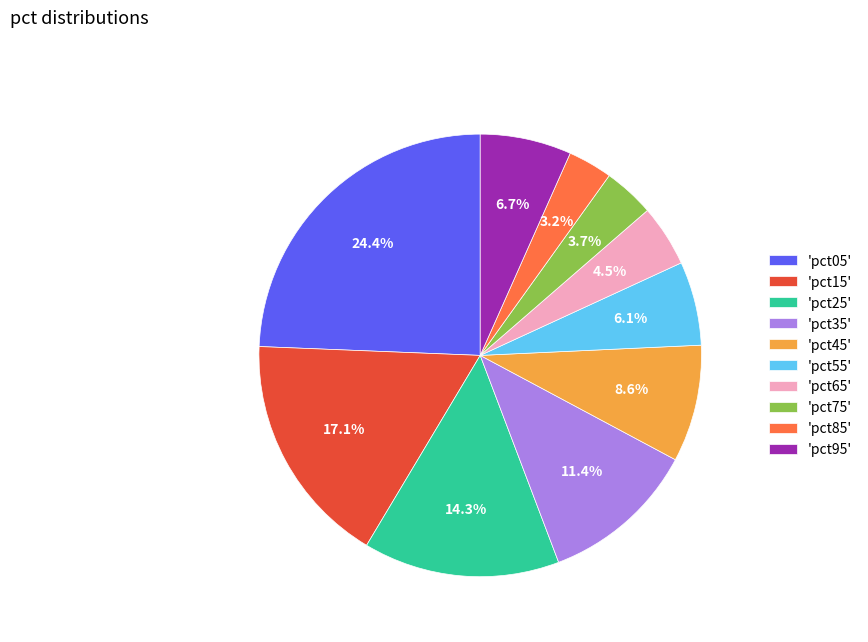

Combined, what portion of the pie is 'pct25' and 'pct05'?

38.7%